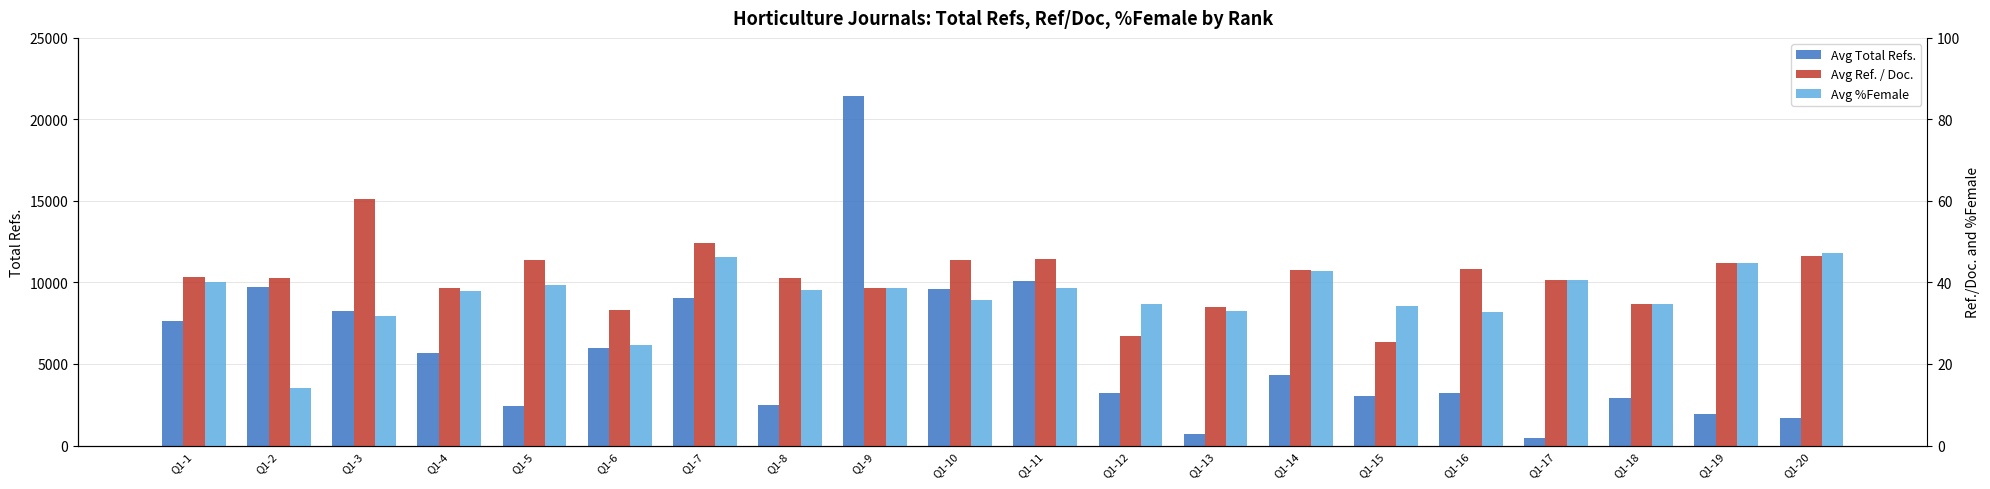

Reading left to right, list all the values displayed in this chart.

Avg Total Refs.: Q1-1=7638.0	Q1-2=9713.0	Q1-3=8219.0	Q1-4=5690.0	Q1-5=2453.0	Q1-6=6009.0	Q1-7=9075.0	Q1-8=2466.0	Q1-9=21459.0	Q1-10=9595.0	Q1-11=10095.0	Q1-12=3224.0	Q1-13=711.0	Q1-14=4354.0	Q1-15=3037.0	Q1-16=3196.0	Q1-17=459.0	Q1-18=2908.0	Q1-19=1937.0	Q1-20=1676.0
Avg Ref. / Doc.: Q1-1=41.3	Q1-2=41.2	Q1-3=60.4	Q1-4=38.7	Q1-5=45.4	Q1-6=33.2	Q1-7=49.6	Q1-8=41.1	Q1-9=38.7	Q1-10=45.5	Q1-11=45.7	Q1-12=26.9	Q1-13=33.9	Q1-14=43.1	Q1-15=25.3	Q1-16=43.2	Q1-17=40.5	Q1-18=34.6	Q1-19=44.7	Q1-20=46.6
Avg %Female: Q1-1=40.0	Q1-2=14.0	Q1-3=31.8	Q1-4=37.8	Q1-5=39.4	Q1-6=24.6	Q1-7=46.4	Q1-8=38.1	Q1-9=38.7	Q1-10=35.6	Q1-11=38.6	Q1-12=34.8	Q1-13=32.9	Q1-14=42.8	Q1-15=34.2	Q1-16=32.7	Q1-17=40.5	Q1-18=34.6	Q1-19=44.7	Q1-20=47.3